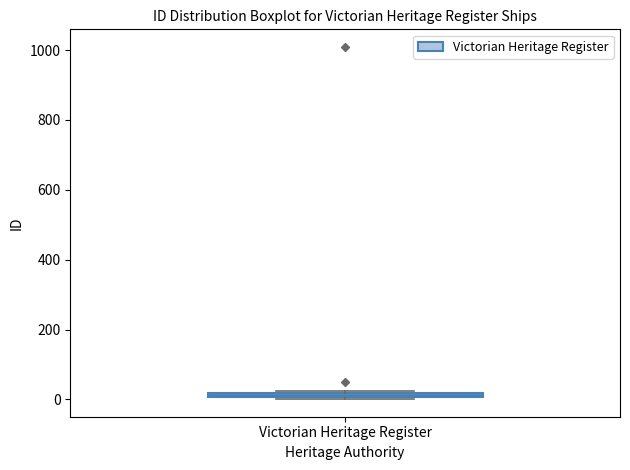

Where is the upper edge of the box for Victorian Heritage Register on the y-axis? The values are not printed on the chart, so give them approximately, as read against the axis.

20